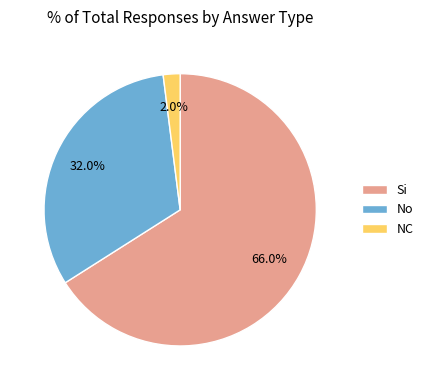

How much of the chart is everything except No?

68.0%